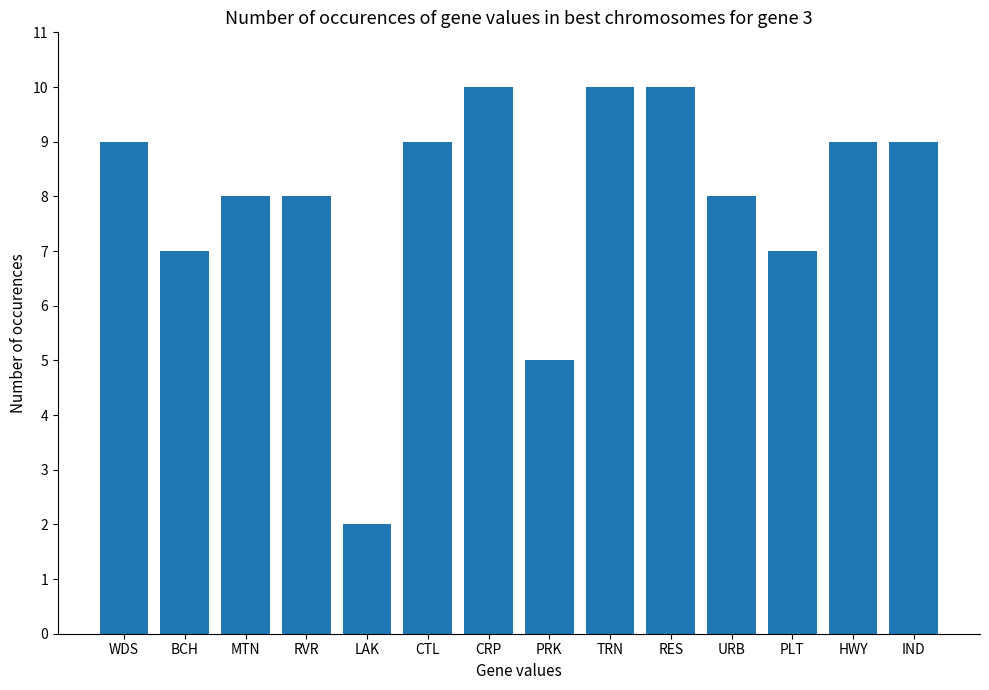

Is it true that the value at BCH is 12?

False